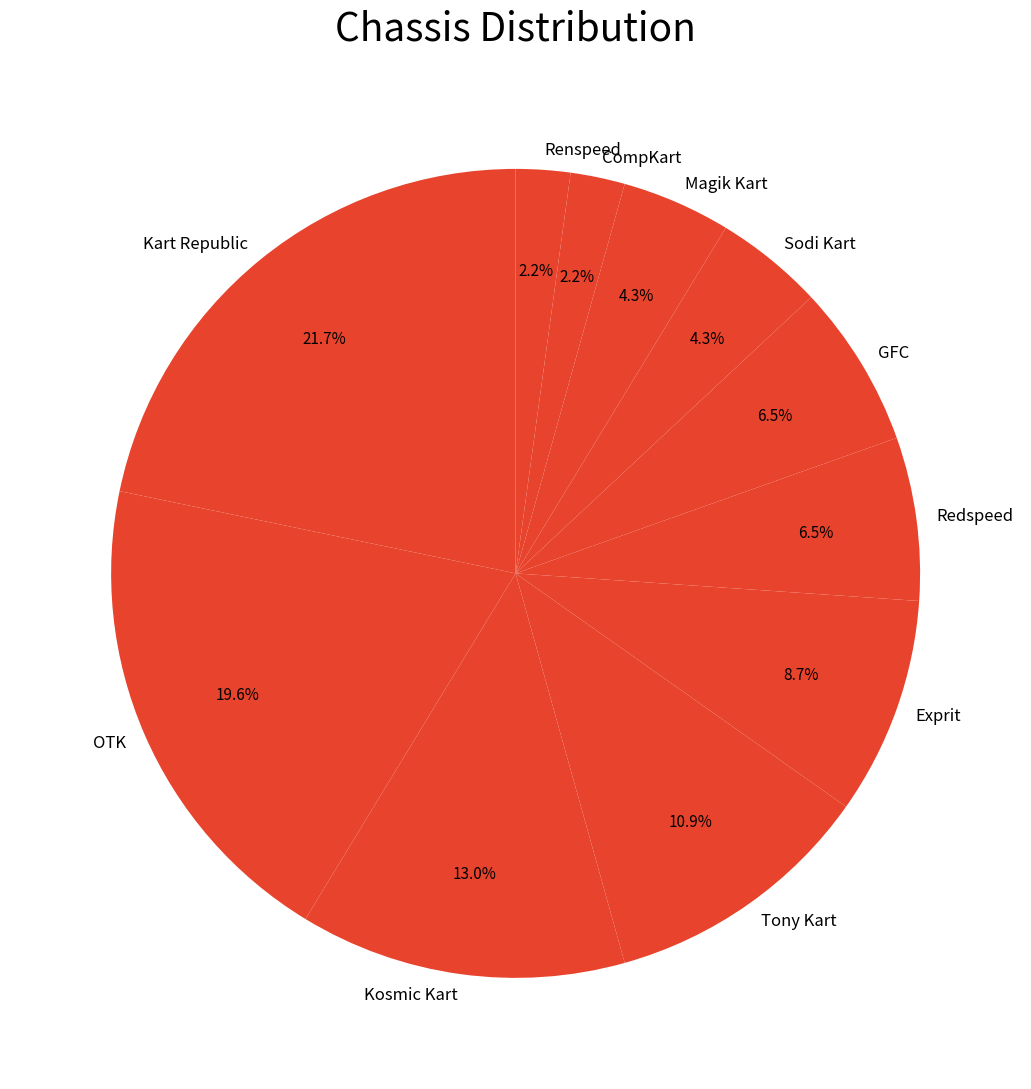

To the nearest percent, what is the difference between the largest and smallest slice percentages?

20%